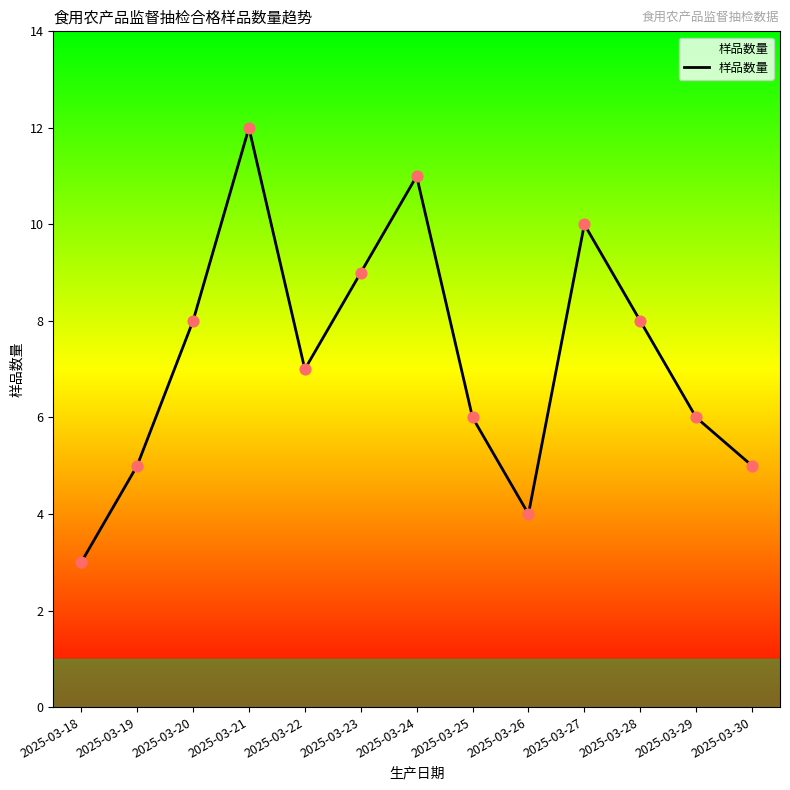

Approximately how many times larger is the value at 2025-03-28 compared to 2025-03-19?

1.6